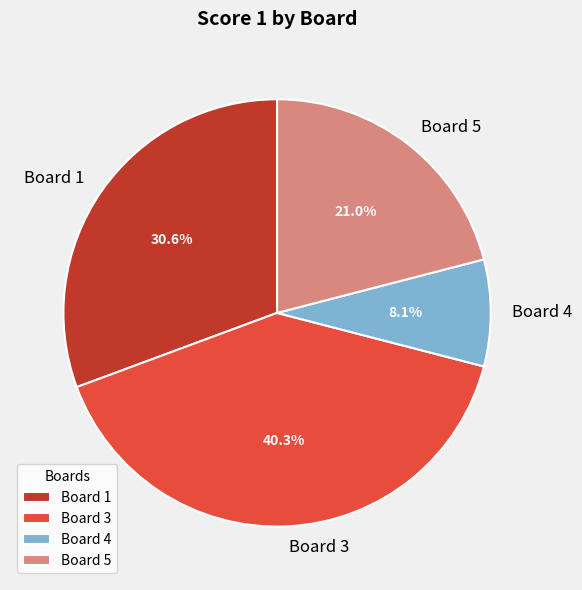

Does Board 5 represent more than half of the total?

No